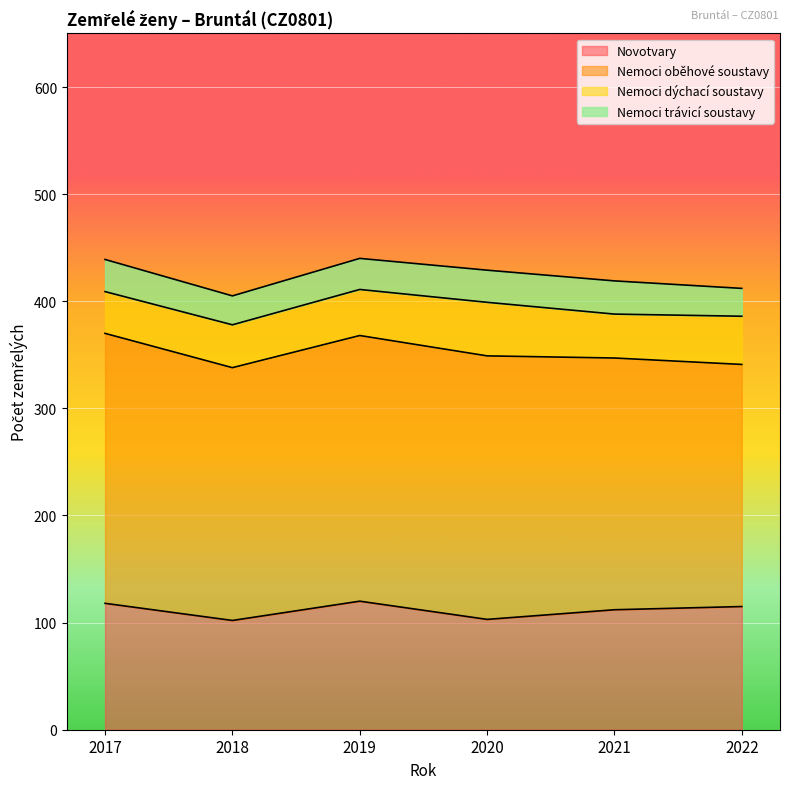

At which label does Novotvary first exceed 115?

2017